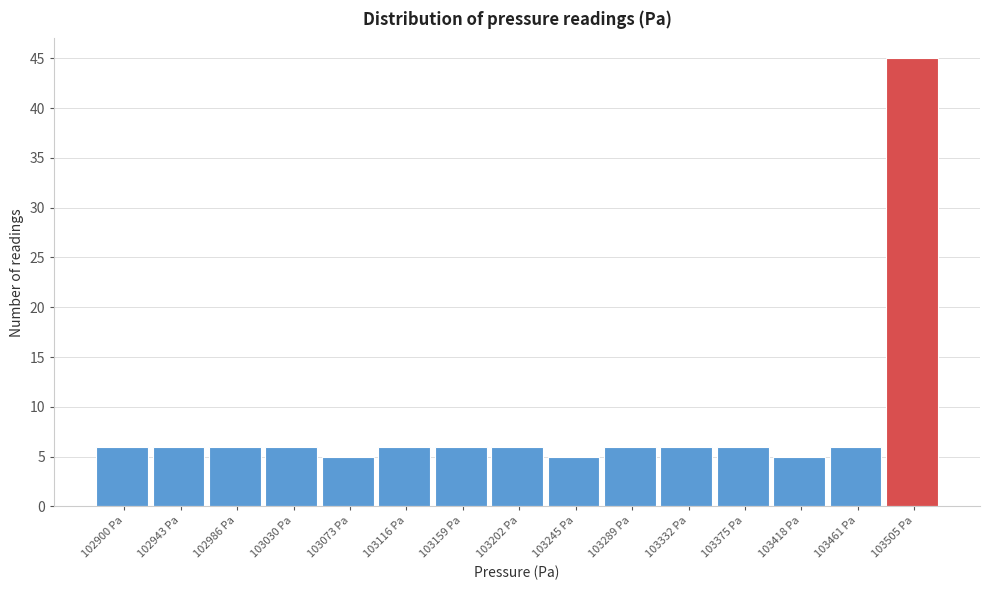

Reading left to right, list all the values displayed in this chart.

102900 Pa=6	102943 Pa=6	102986 Pa=6	103030 Pa=6	103073 Pa=5	103116 Pa=6	103159 Pa=6	103202 Pa=6	103245 Pa=5	103289 Pa=6	103332 Pa=6	103375 Pa=6	103418 Pa=5	103461 Pa=6	103505 Pa=45